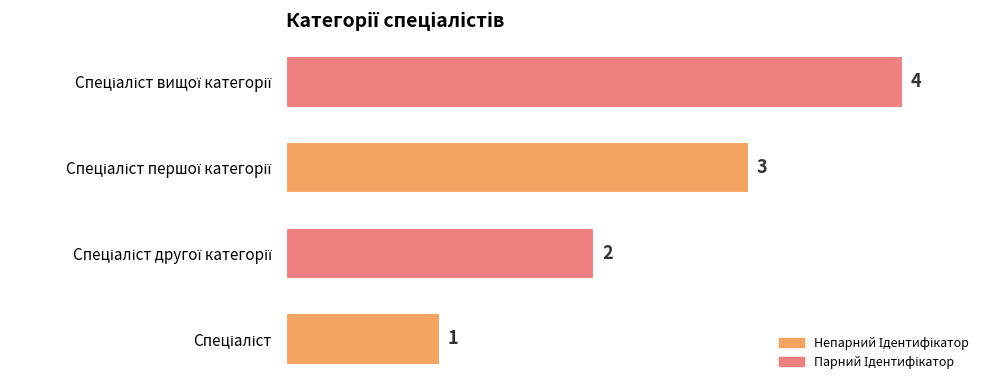

What is the maximum value shown in the chart?

4